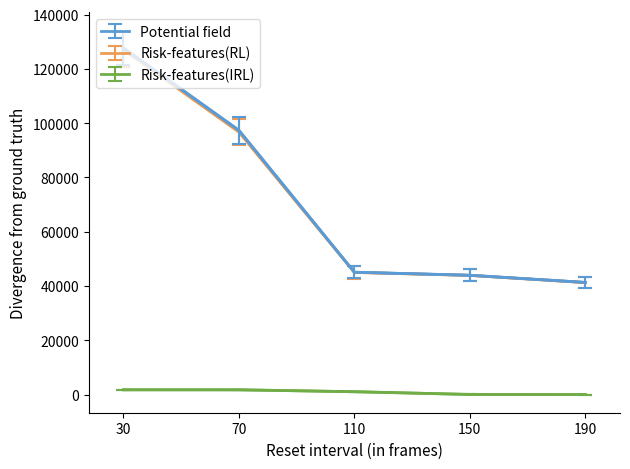

Does the chart have visible grid lines?

No